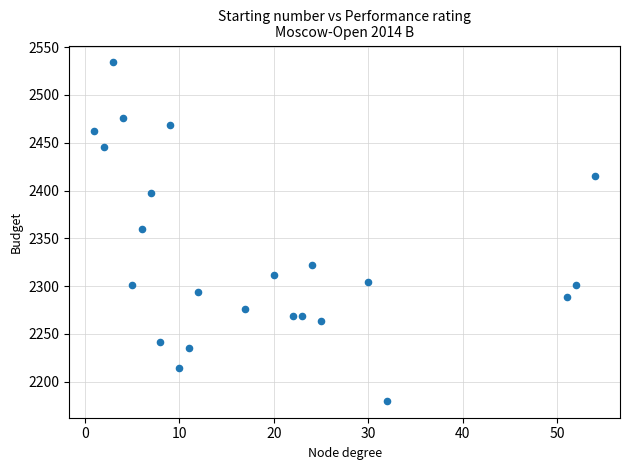

What is the range of Y values (max minus min)?

354